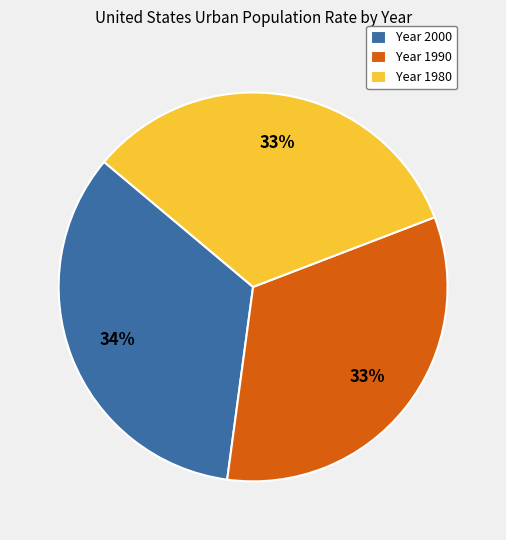

Which slice is the largest?

Year 2000